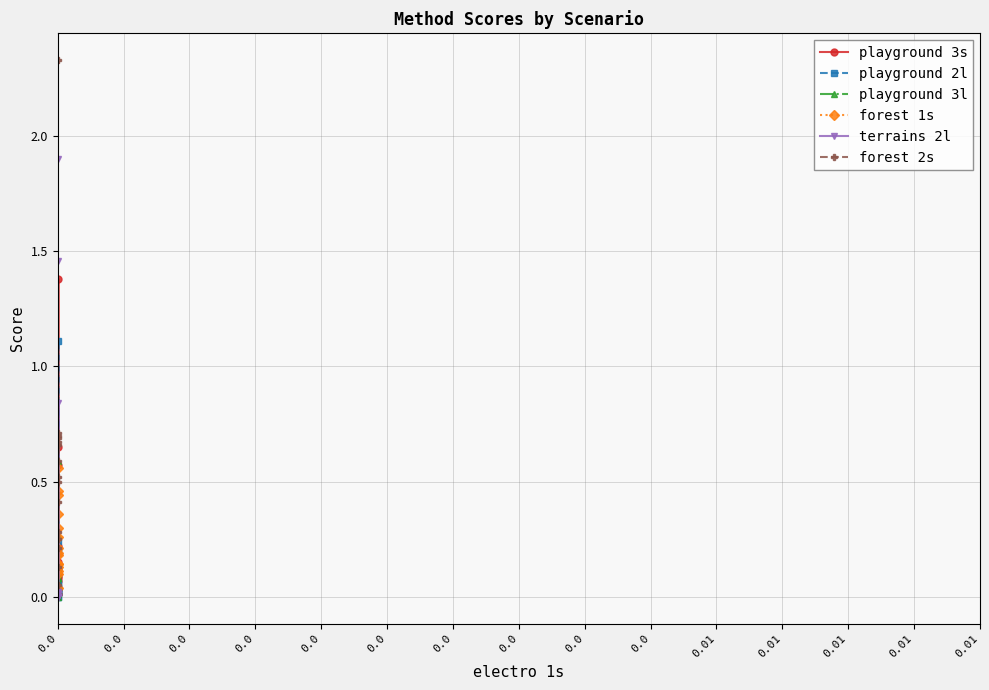

Is it true that playground 3l equals 0.0 at 0.0?

False